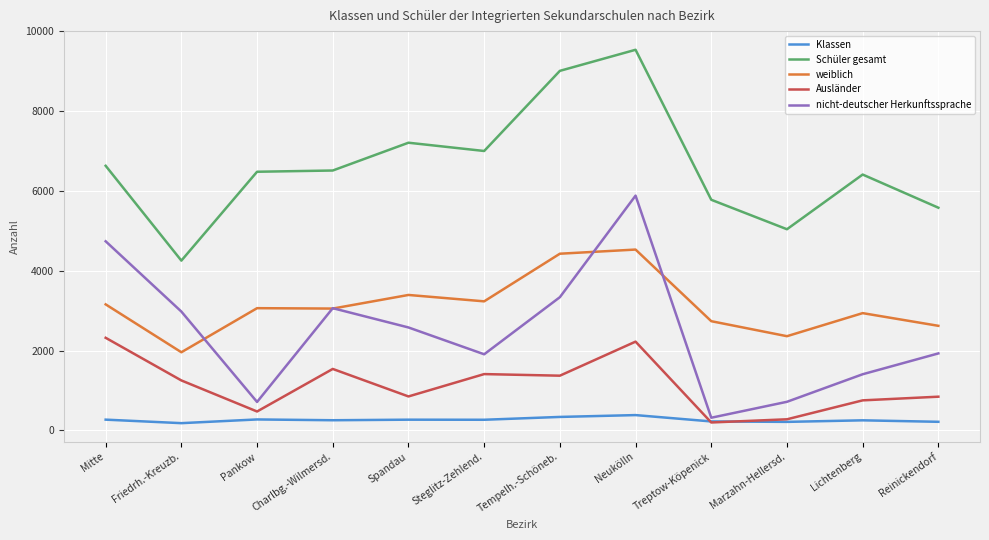

At which category is the sum across all series the highest?

Neukölln